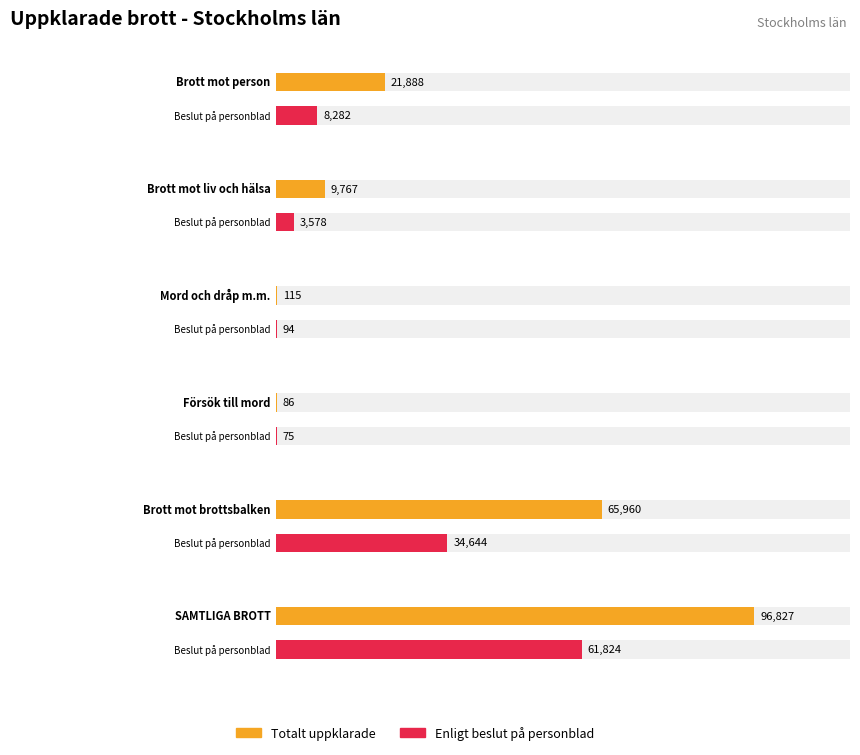

Read the Totalt value at 0.

21888